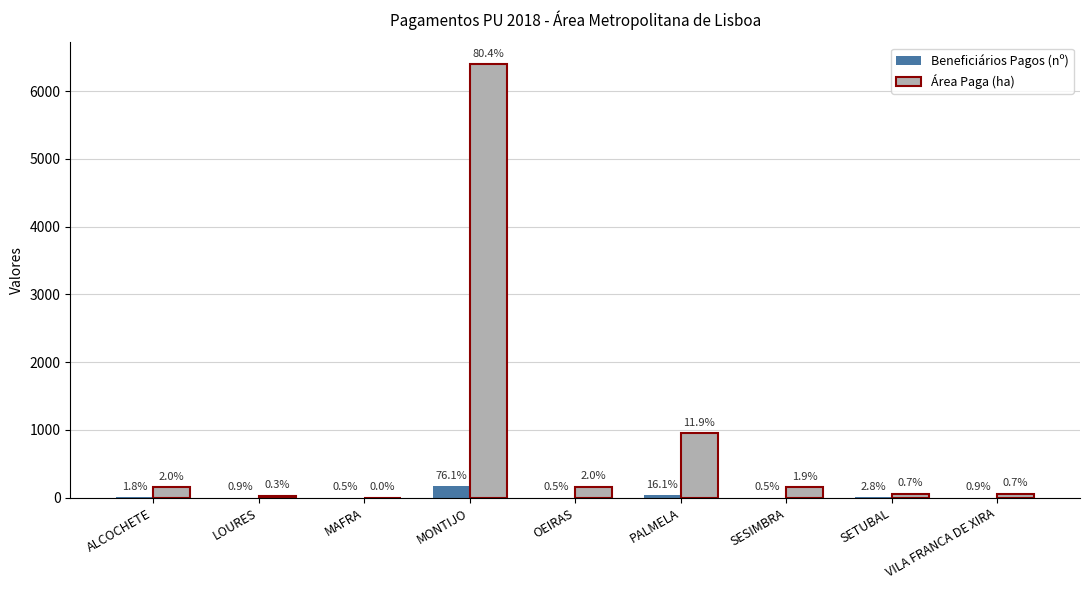

The value of Área Paga (ha) at LOURES is 26.2. True or false?

True